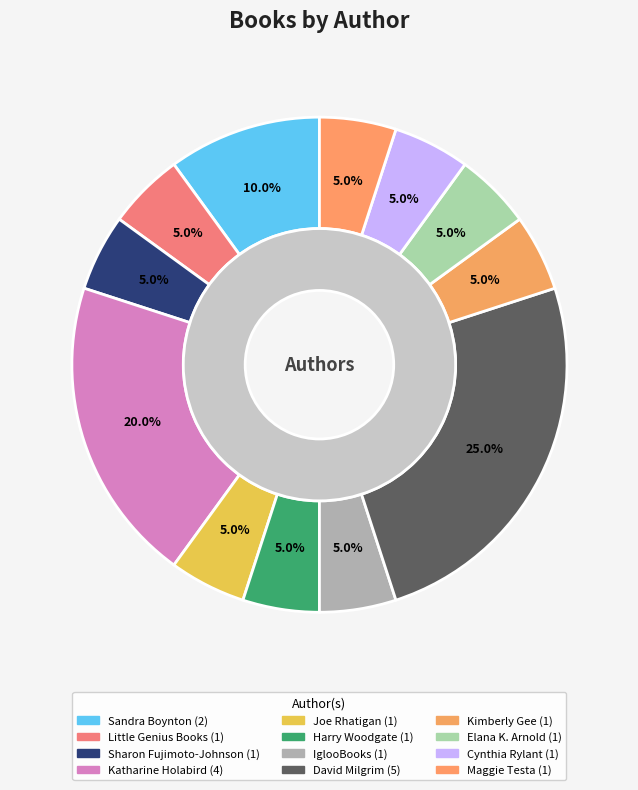

The David Milgrim (20564518) slice represents 25% of the pie. True or false?

True